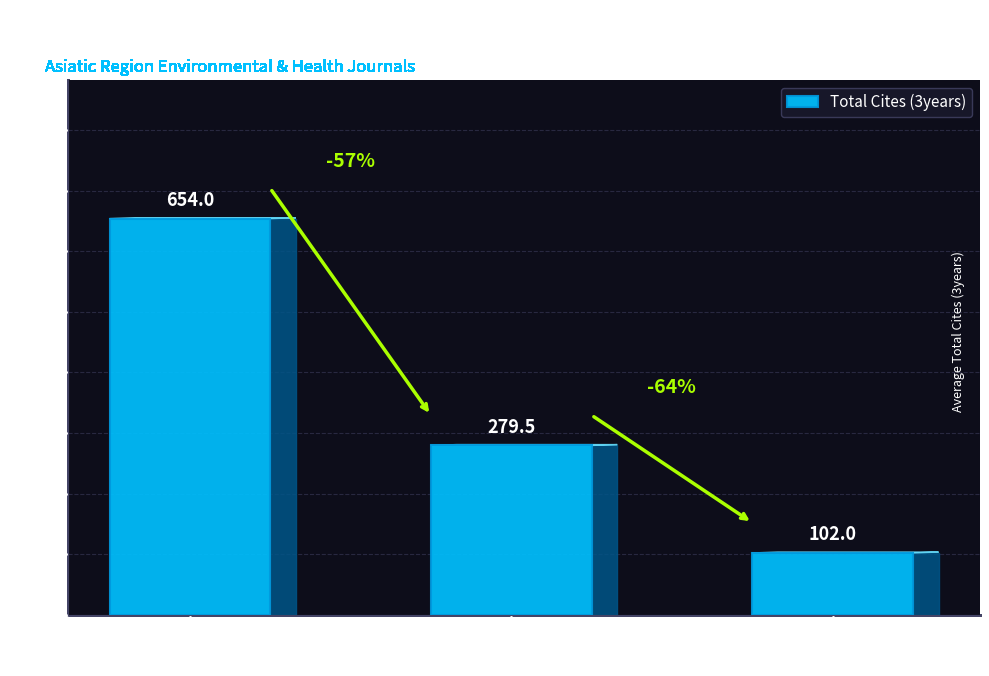

Approximately how many times larger is the value at Q4 compared to Q1?

0.2